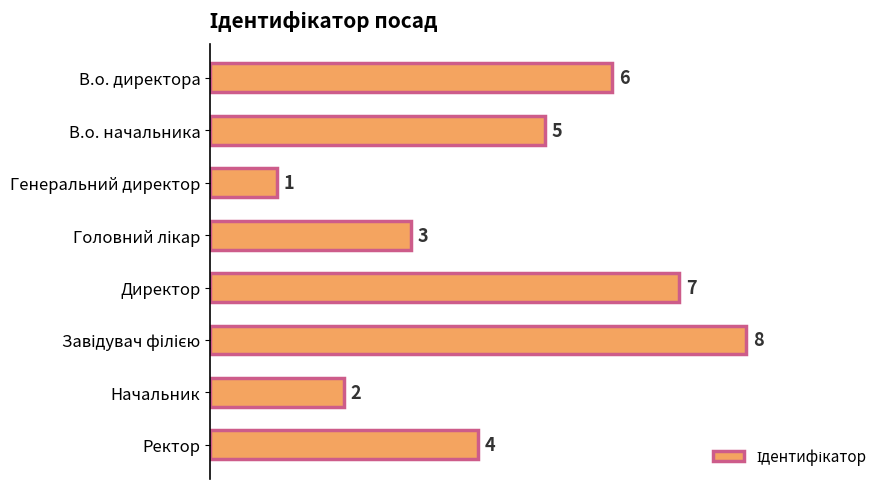

How many values are between 3 and 7?

5